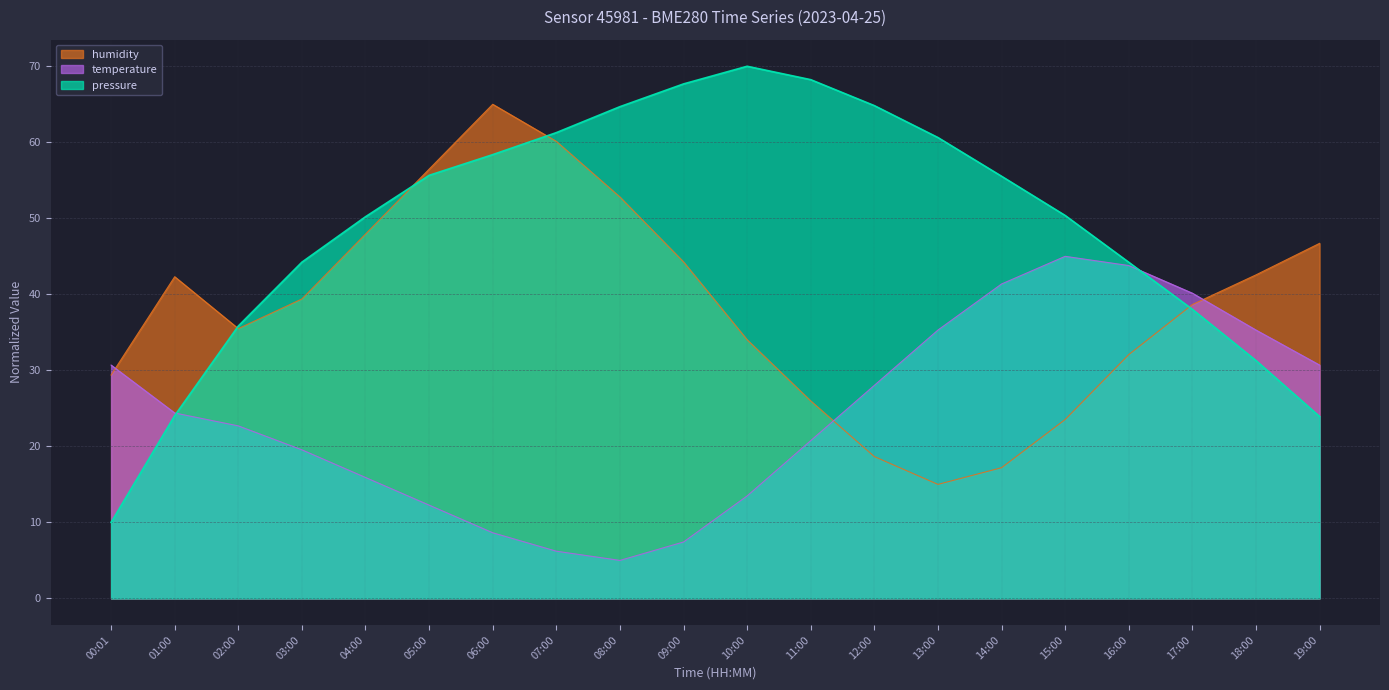

What is the sum of all temperature values?

486.7